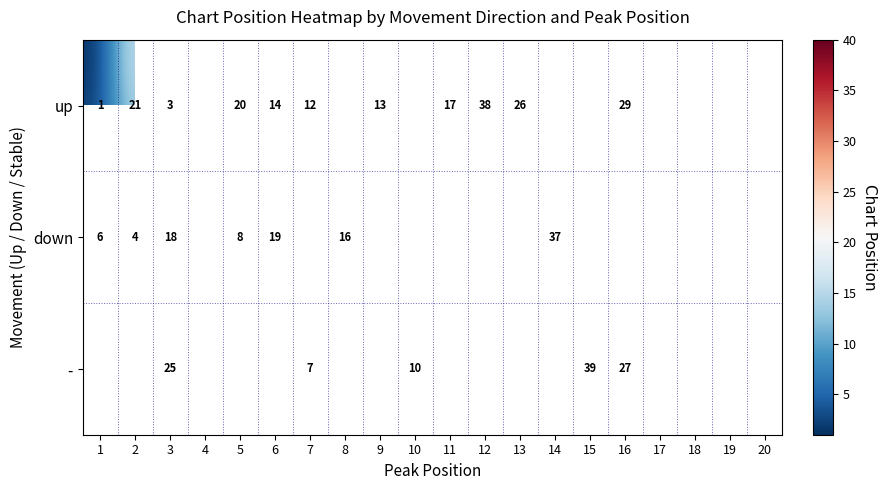

At how many categories does at least one series exceed 32?

3